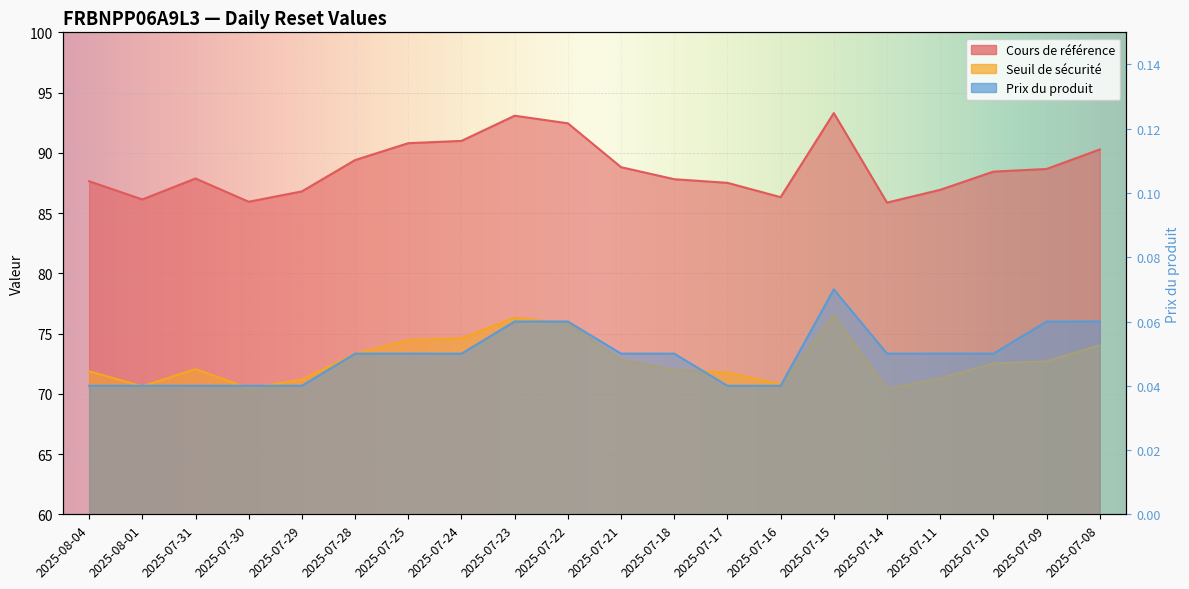

Where is Seuil de sécurité nearest to the value 73?

2025-07-21